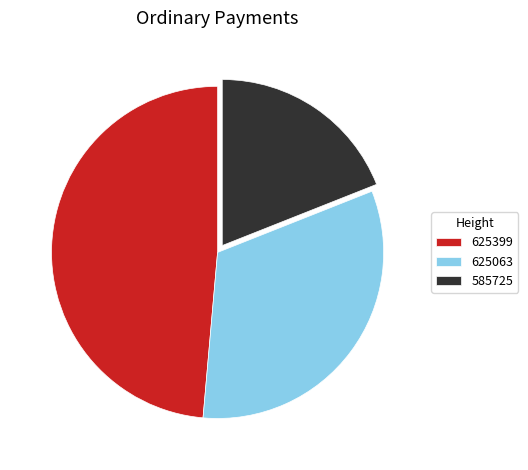

Is it true that 585725 is 19% of the pie?

True